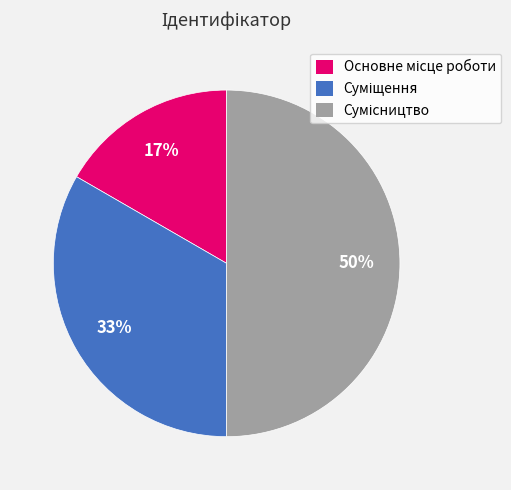

To the nearest percent, what is the average slice percentage?

33%